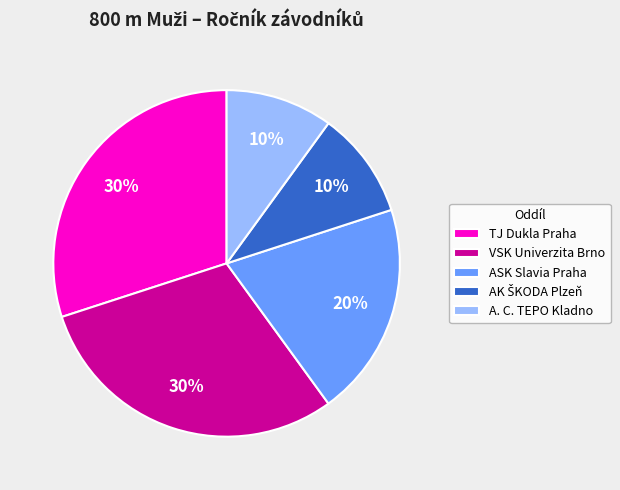

Which has a higher value, A. C. TEPO Kladno or VSK Univerzita Brno?

VSK Univerzita Brno